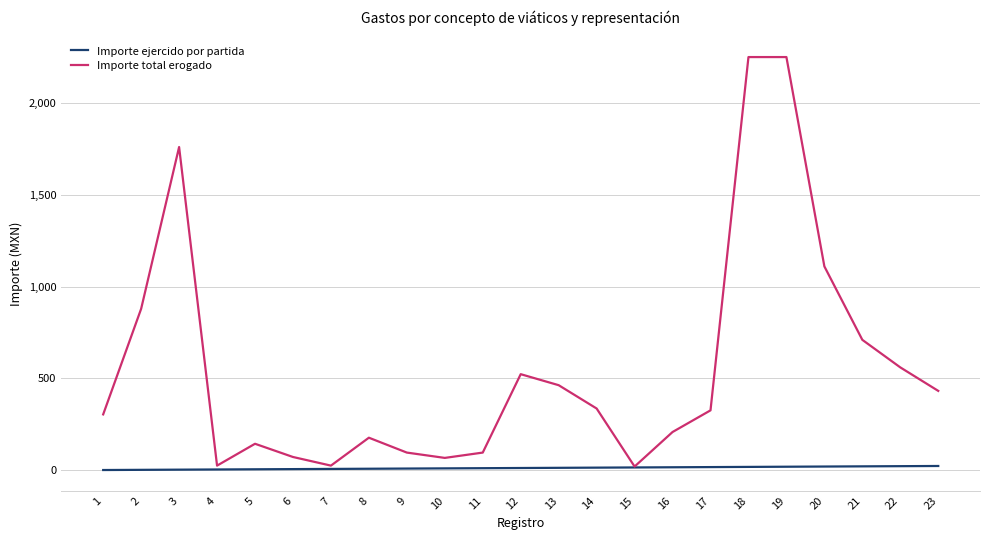

What is the maximum value for Importe total erogado?

2250.0